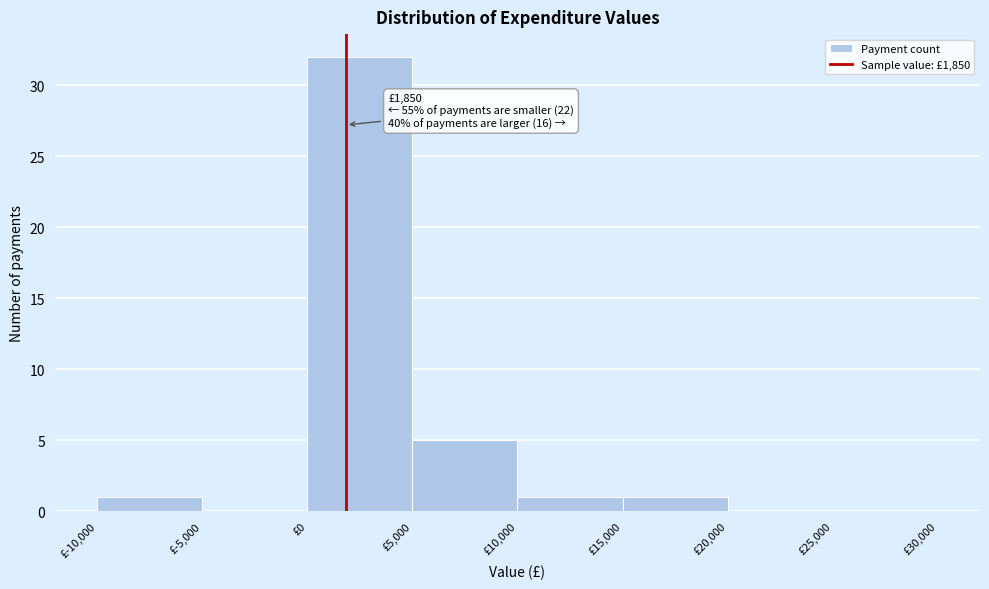

Over which range of the x-axis is the bar tallest?

0 to 5000